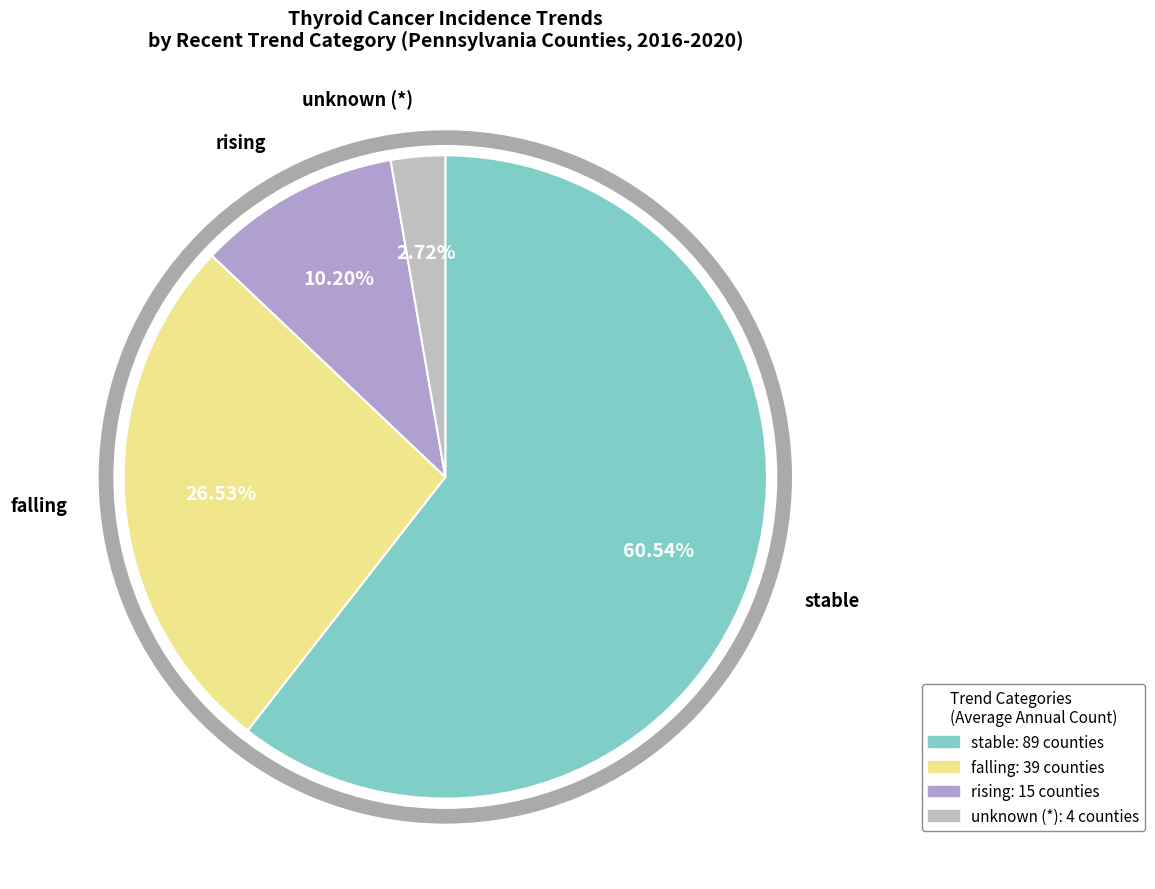

True or false: Jefferson County accounts for 11% of the total.

False